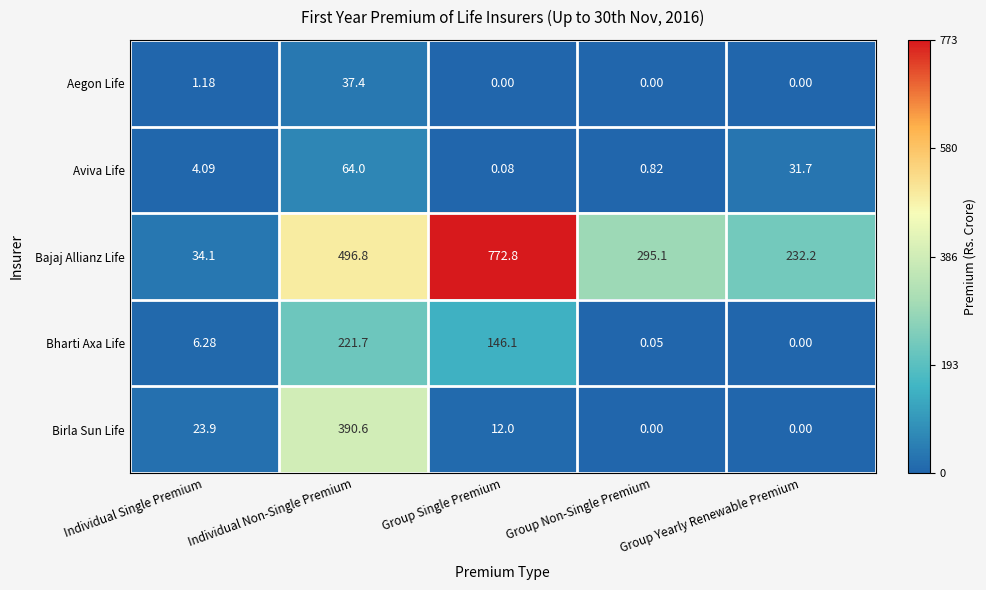

How many data points does each series have?

5